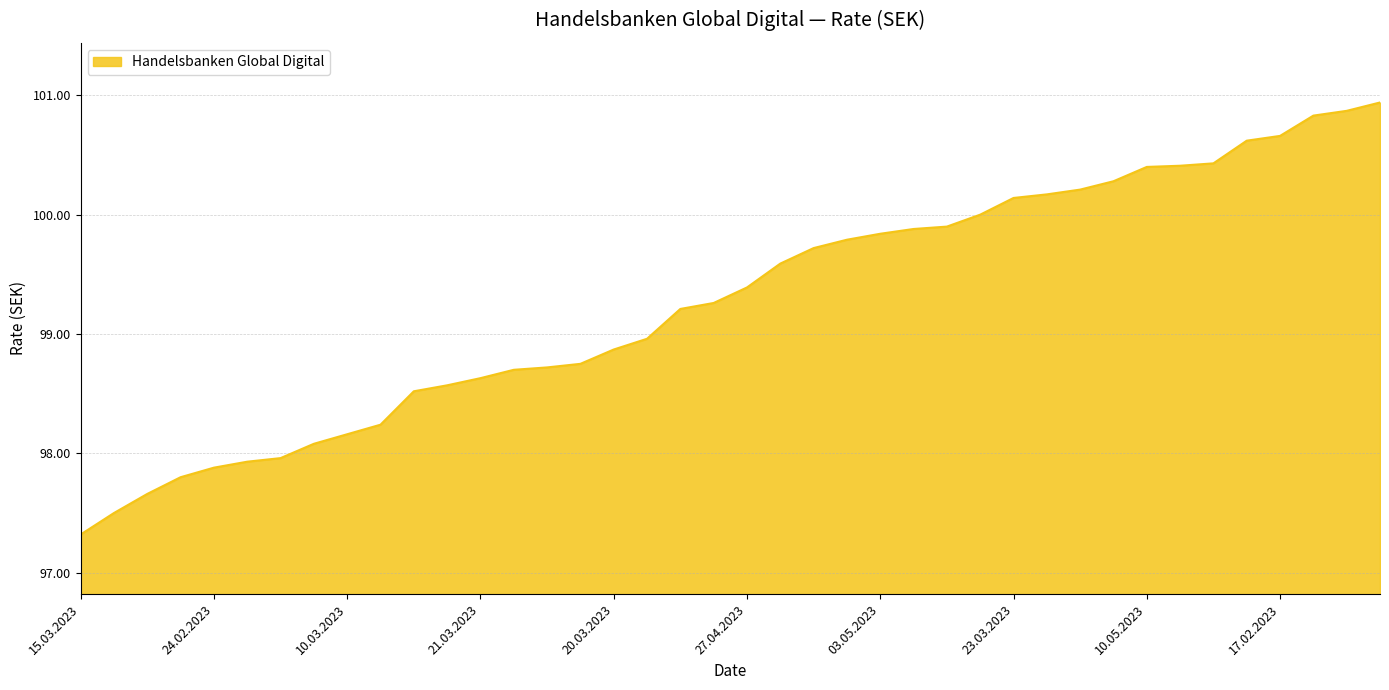

What is the difference between the maximum and minimum values?

3.6